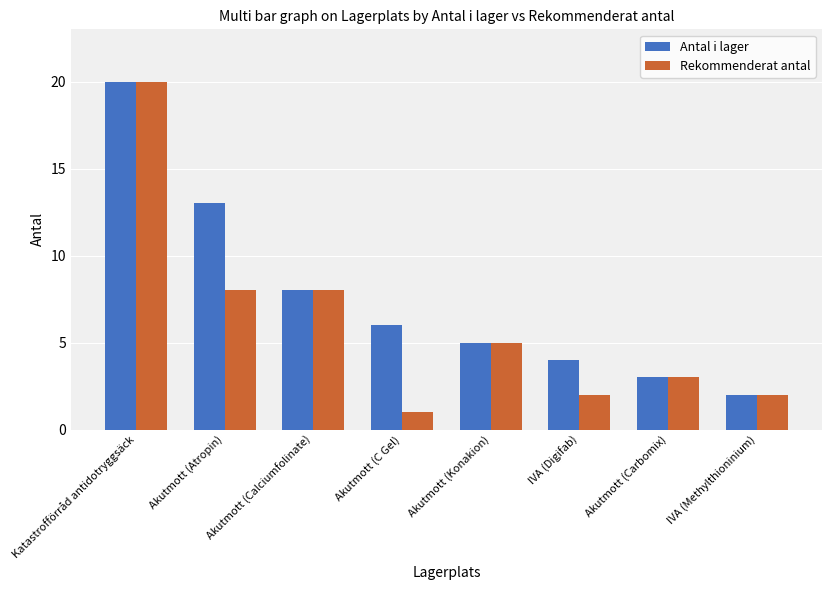

What are all the series names shown in the legend?

Antal i lager, Rekommenderat antal